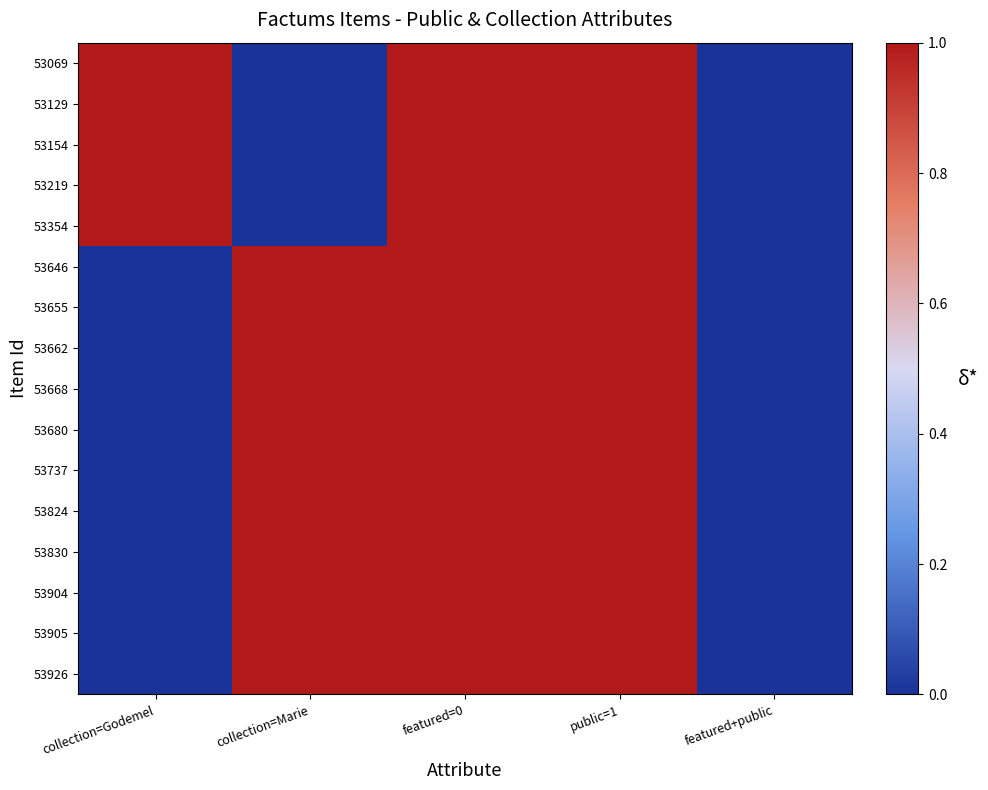

Which series changed the most between collection=Marie and public=1?

53069